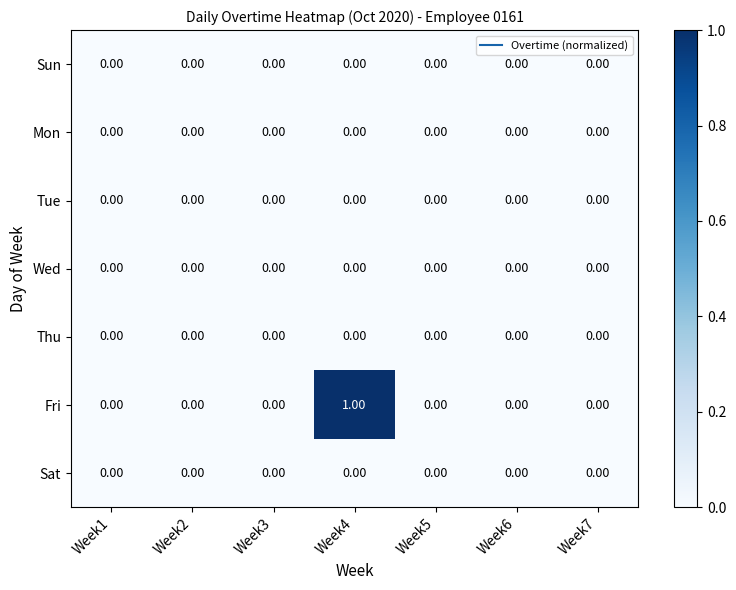

Which series has the largest total across all categories?

Fri